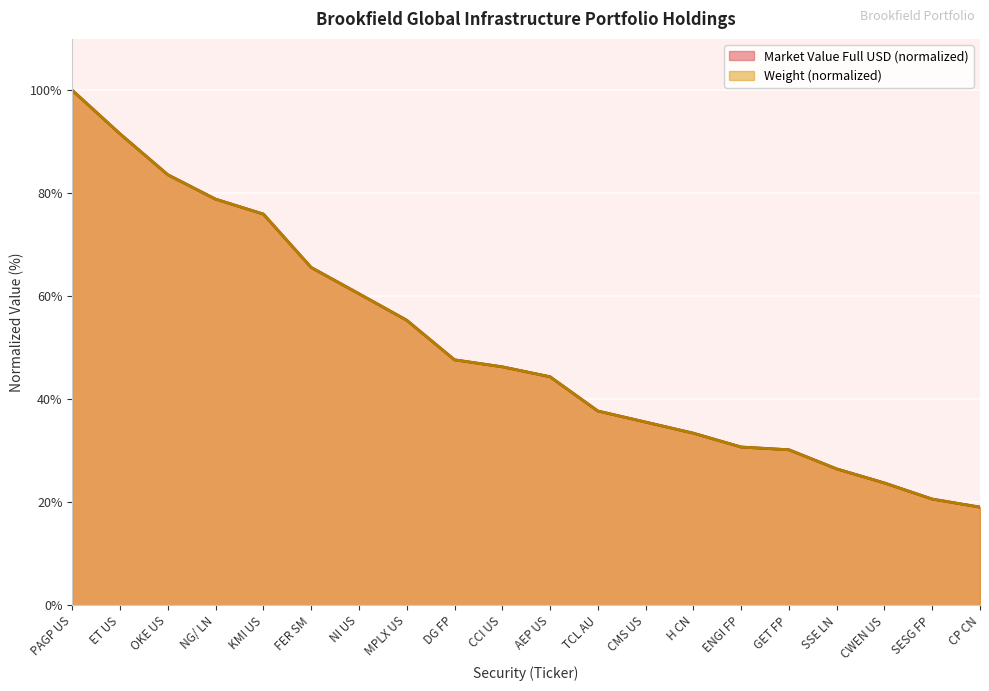

Where is Weight nearest to the value 59?

NI US